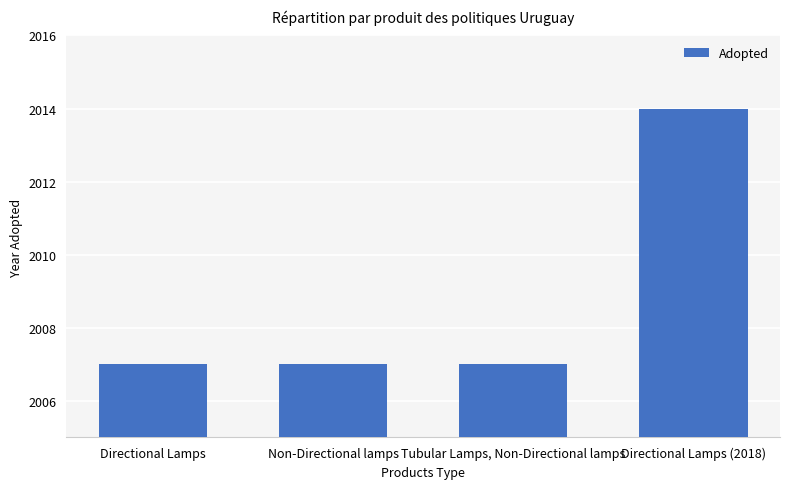

What is the smallest value displayed?

2007